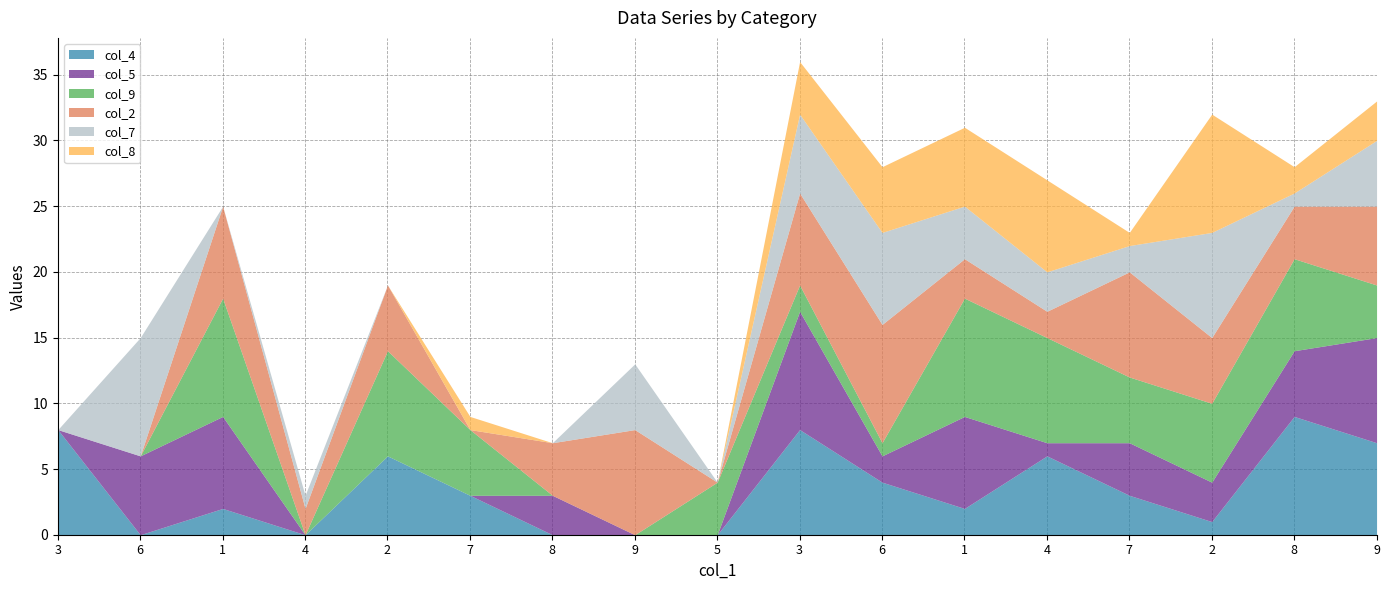

At how many categories does at least one series exceed 3?

16